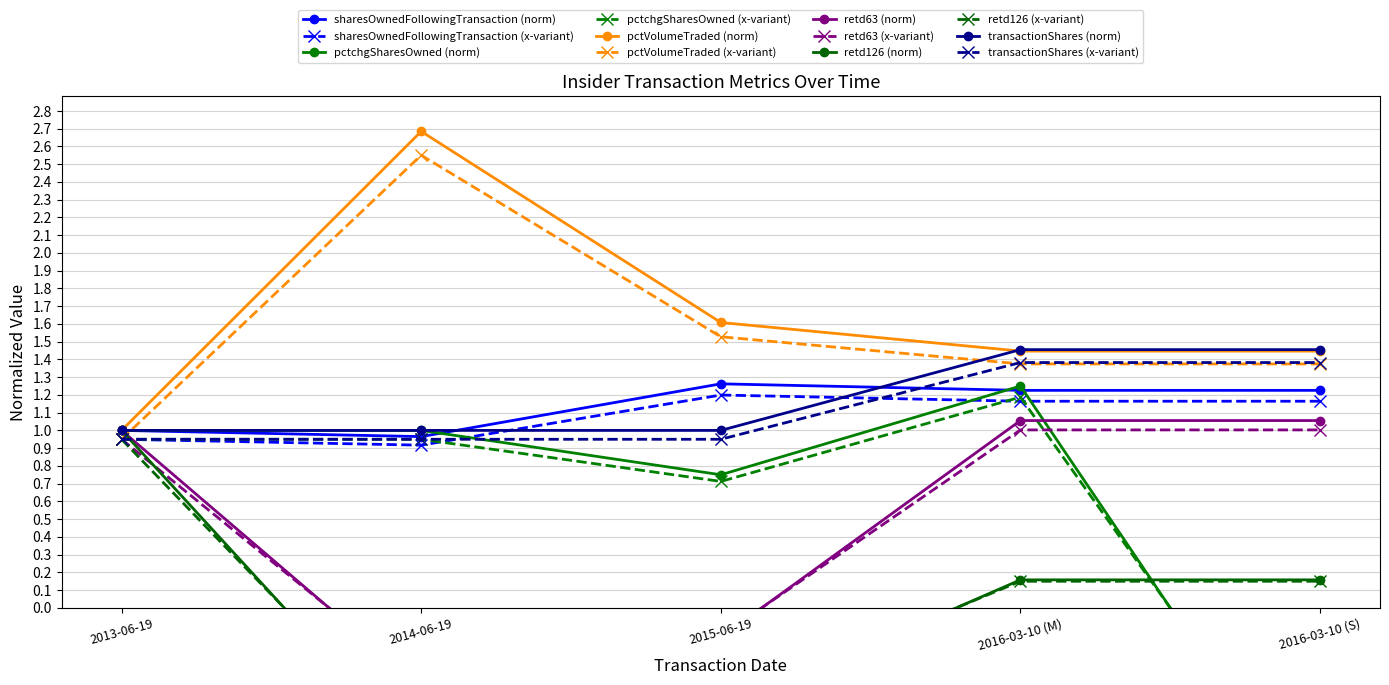

Rank the series at 2013-06-19 from lowest to highest value.

sharesOwnedFollowingTransaction, pctchgSharesOwned, pctVolumeTraded, retd63, retd126, transactionShares